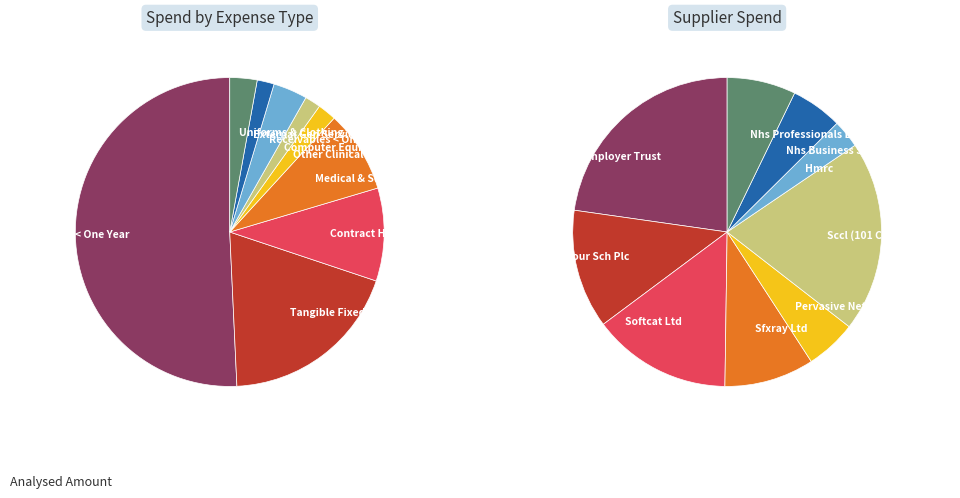

To the nearest percent, what is the average slice percentage?

11%